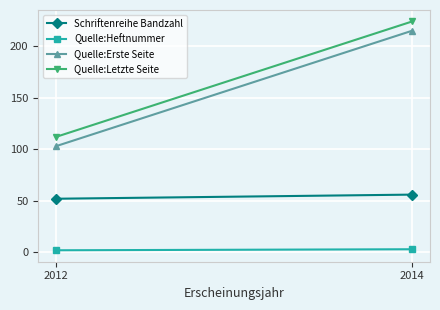

What is the value of the Quelle:Heftnummer point at the 1st from the left?

2